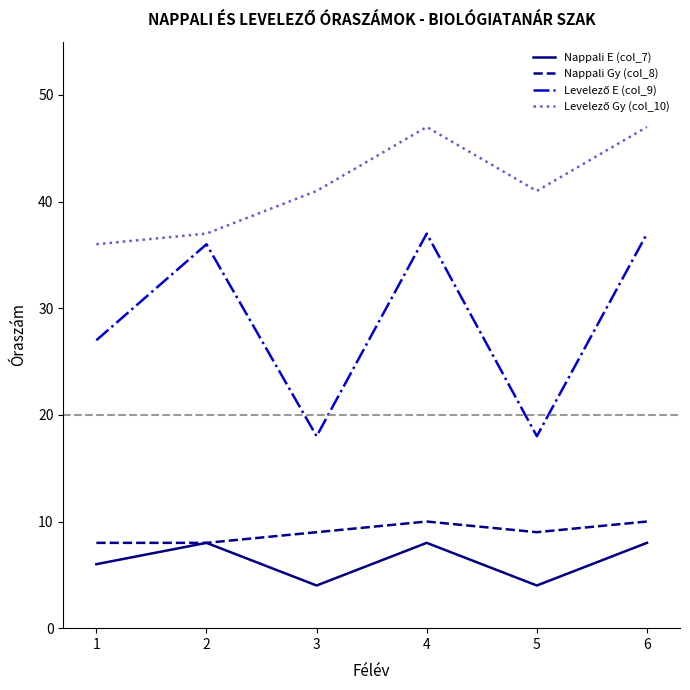

Does the chart have visible grid lines?

No